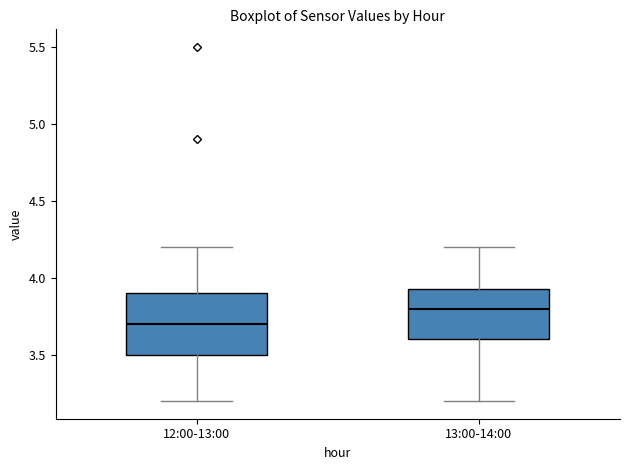

Where does the median line of the box for 12:00-13:00 sit on the y-axis? The values are not printed on the chart, so give them approximately, as read against the axis.

3.70